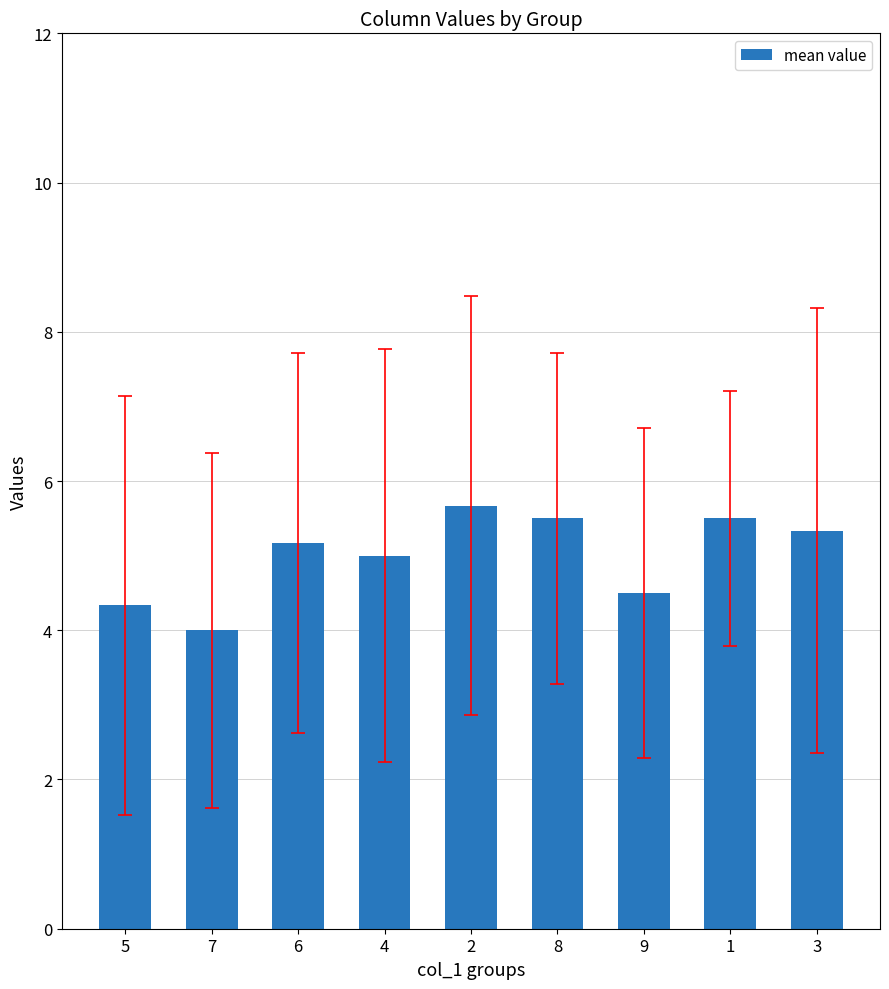

What is the sum of the values at 5 and 1?

9.8